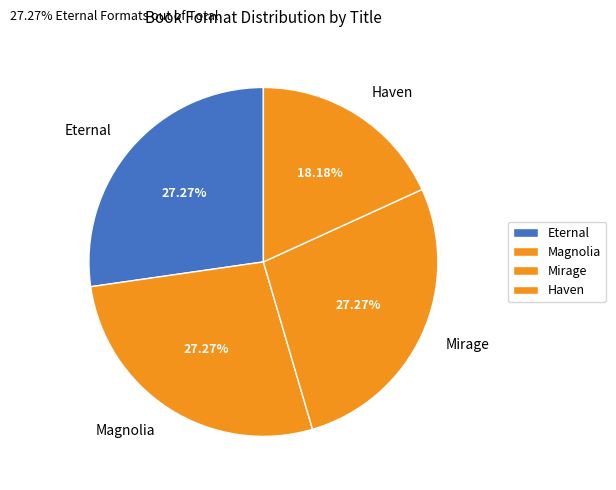

What is the ratio of the value at Eternal to the value at Magnolia?

1.0